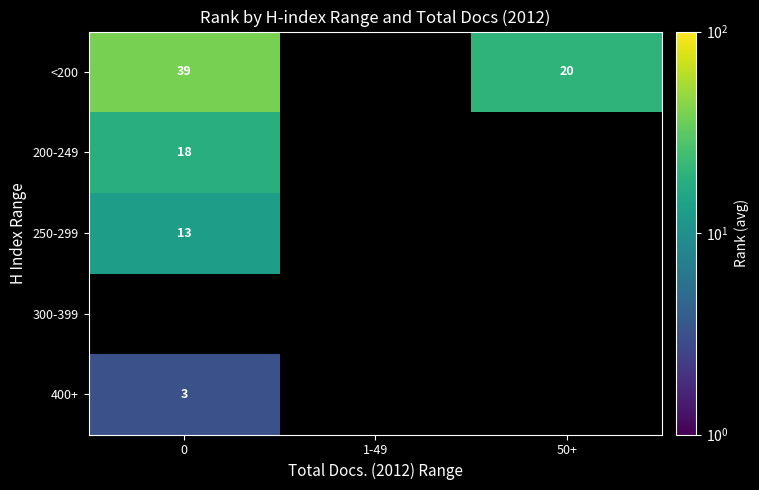

Count the number of categories in the chart.

3